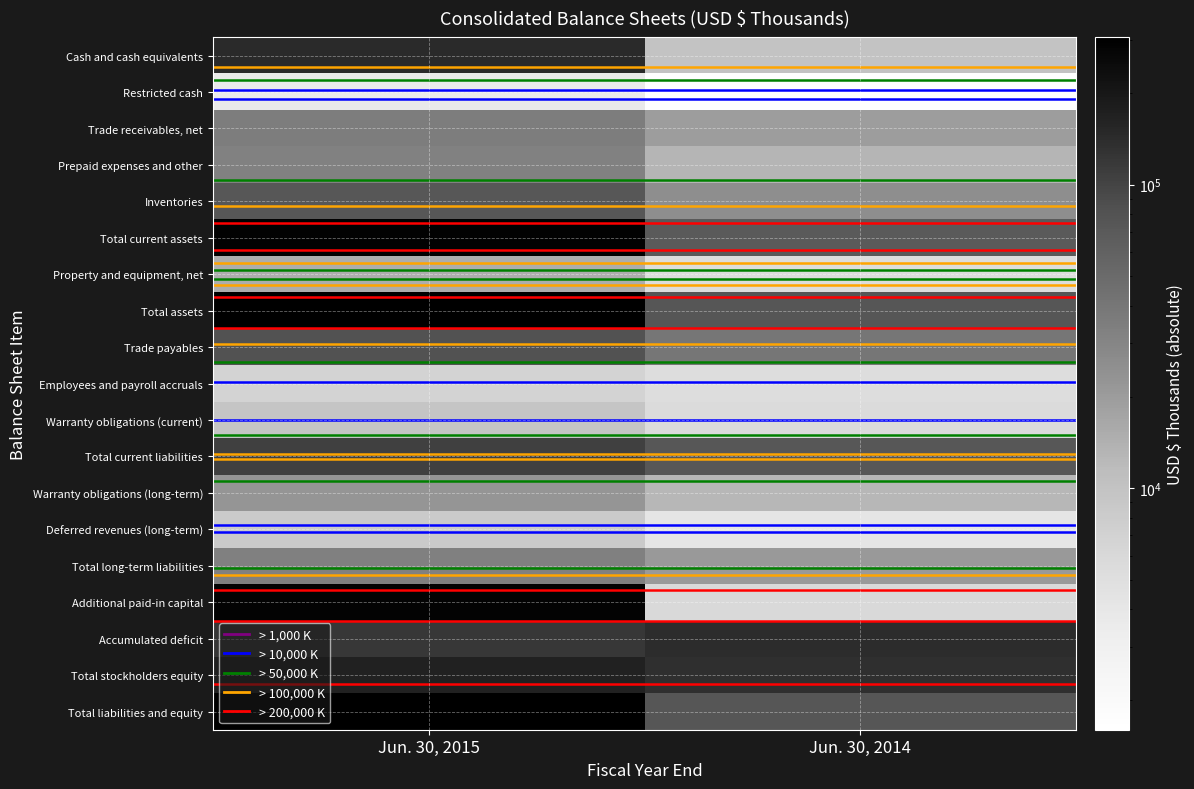

What is the spread (max minus min) of values at Jun. 30, 2014?

139509